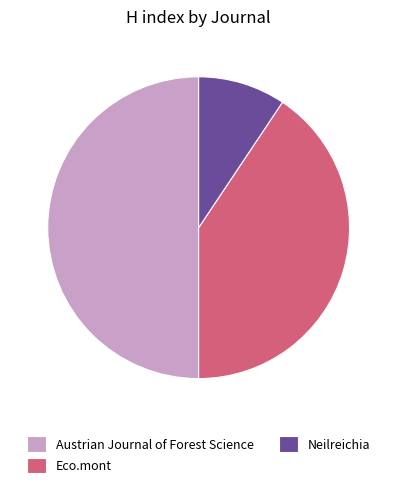

The Austrian Journal of Forest Science slice represents 50% of the pie. True or false?

True